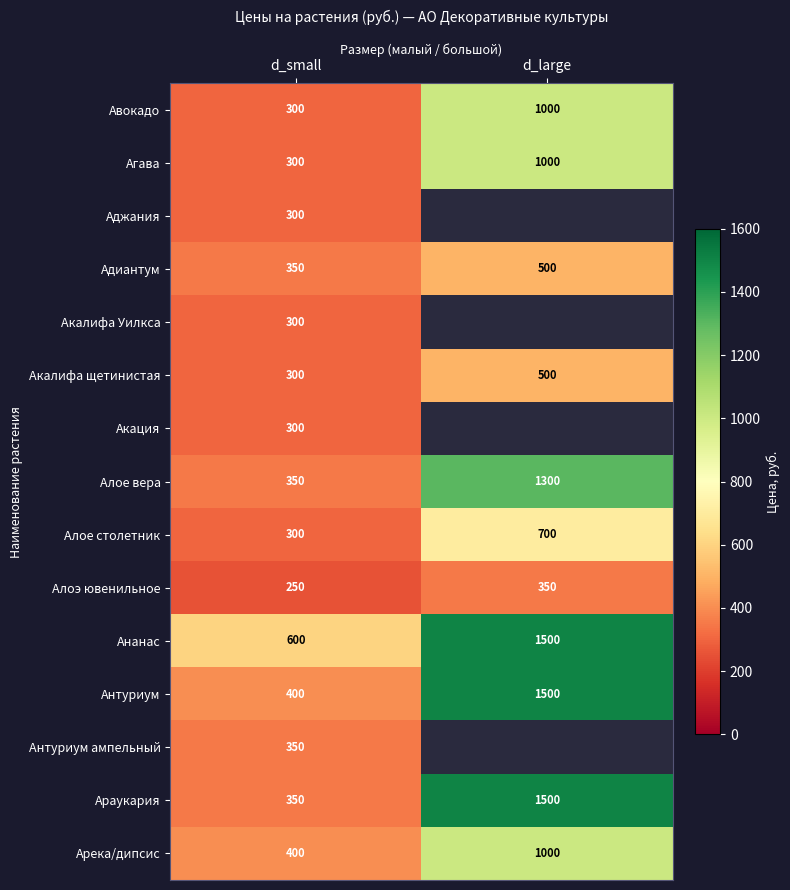

At which category is the sum across all series the highest?

d_small